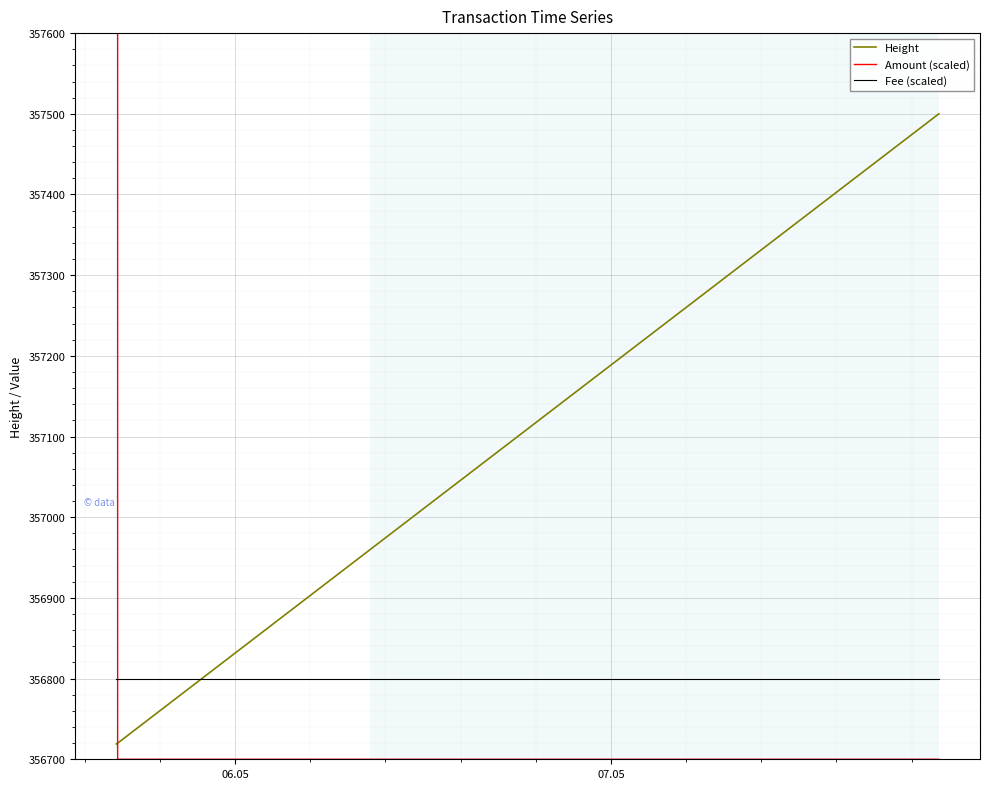

Reading right to left, what are all the values shown in this chart?

Height: 357500	356960	356720	356719
Amount (scaled): 356700	356700	356700	656700
Fee (scaled): 356800	356800	356800	356800